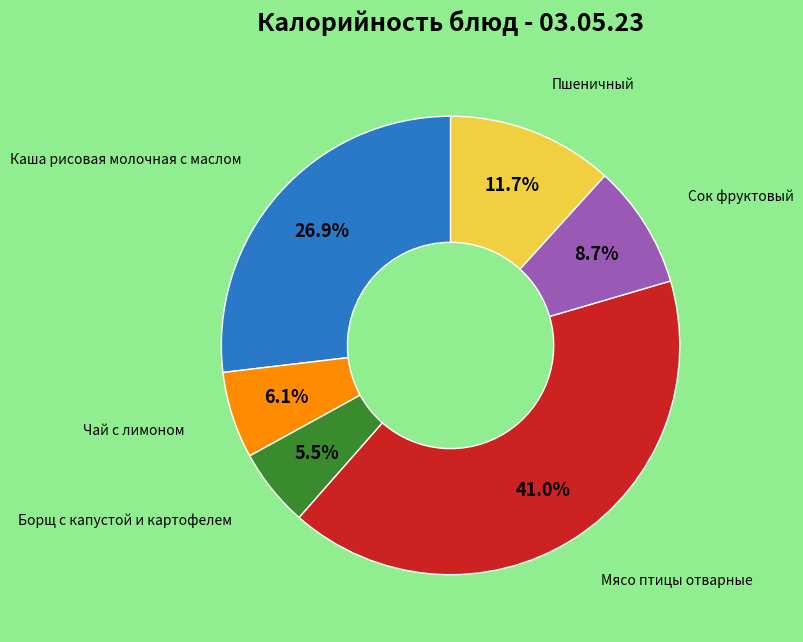

To the nearest percent, what percentage of the pie is Пшеничный?

12%